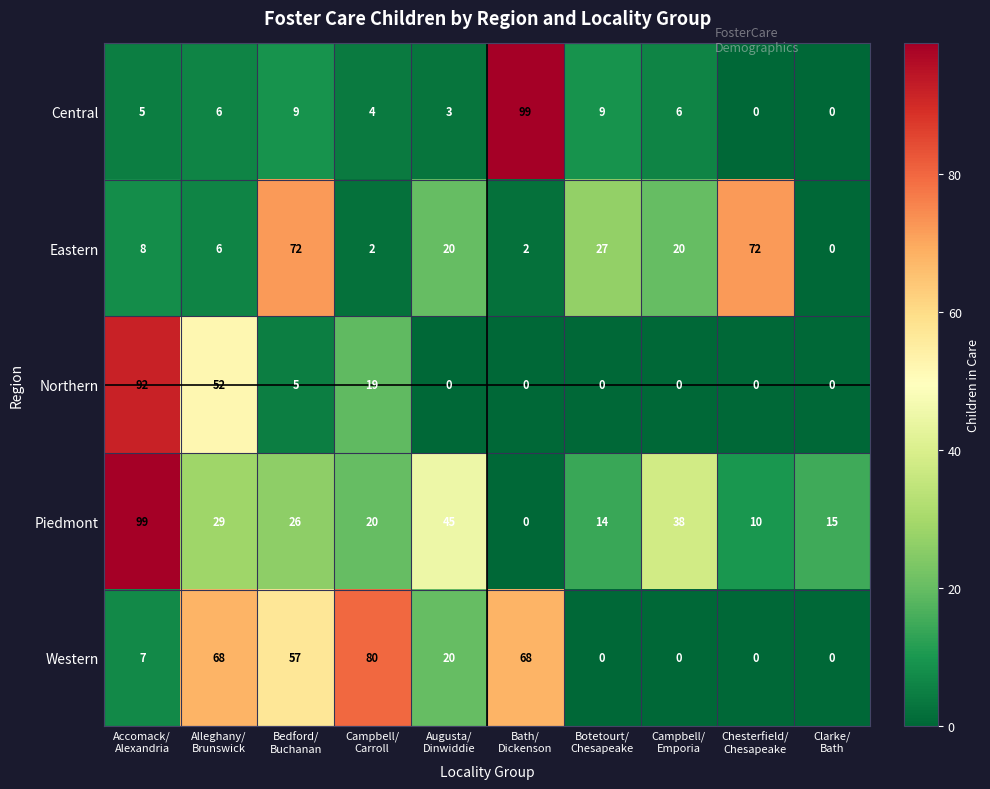

What is the average value of the Western series?

30